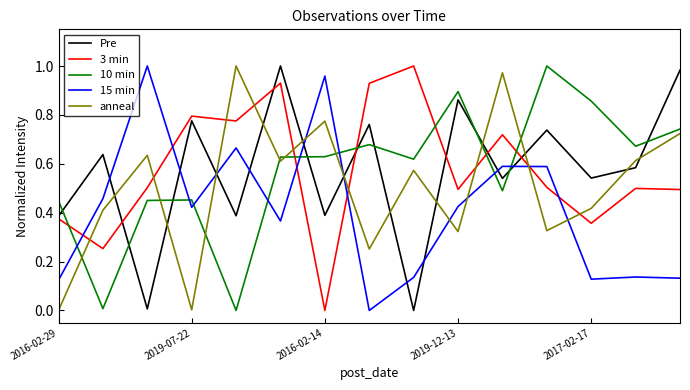

How many intersections are there between 3 min and 15 min?

6